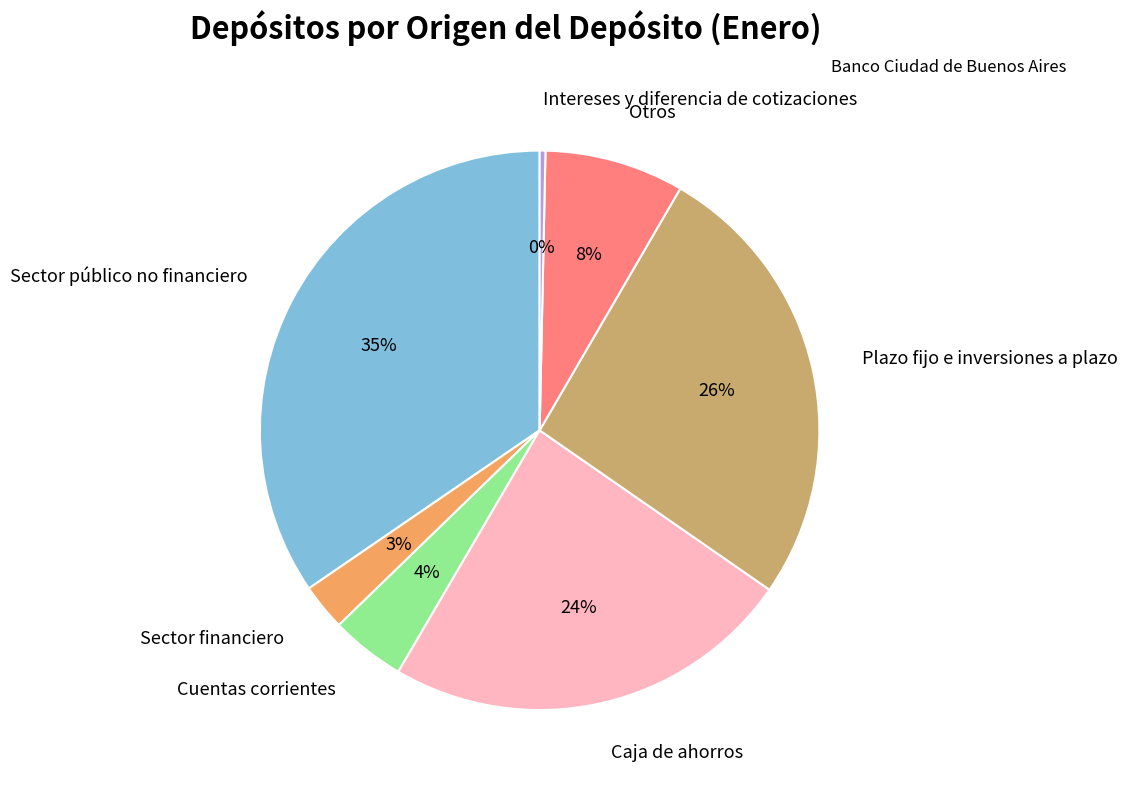

Rank the categories by value from highest to lowest.

Sector público no financiero, Plazo fijo e inversiones a plazo, Caja de ahorros, Otros, Cuentas corrientes, Sector financiero, Intereses y diferencia de cotizaciones